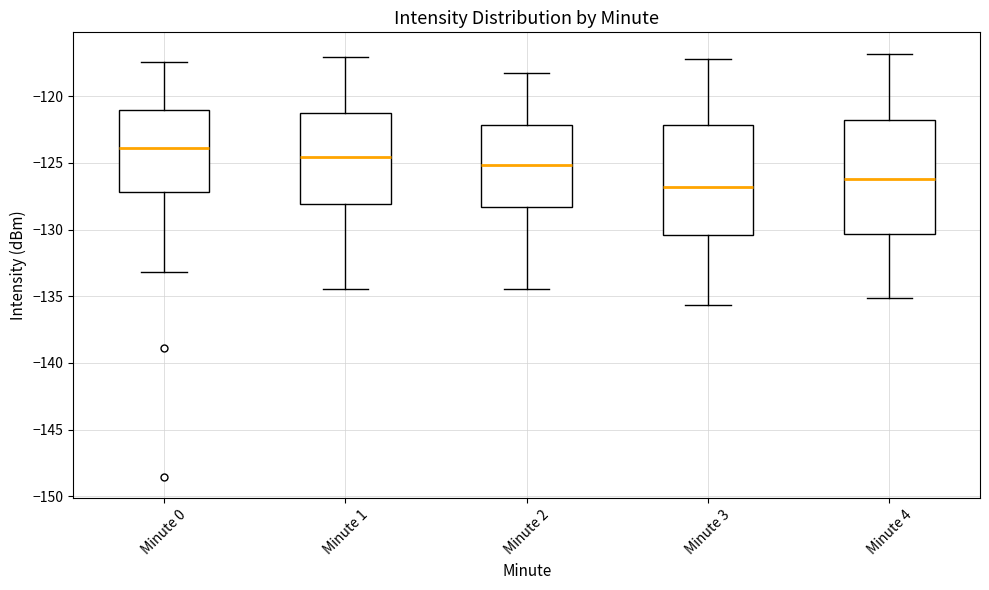

Where does the median line of the box for Minute 1 sit on the y-axis? The values are not printed on the chart, so give them approximately, as read against the axis.

-124.5